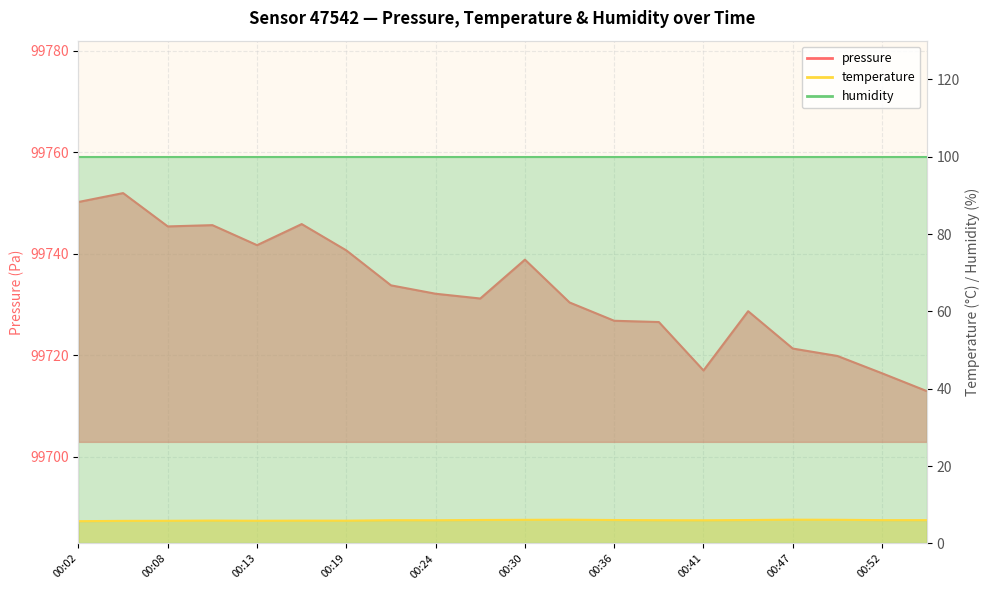

What is the maximum value for pressure?

99751.9